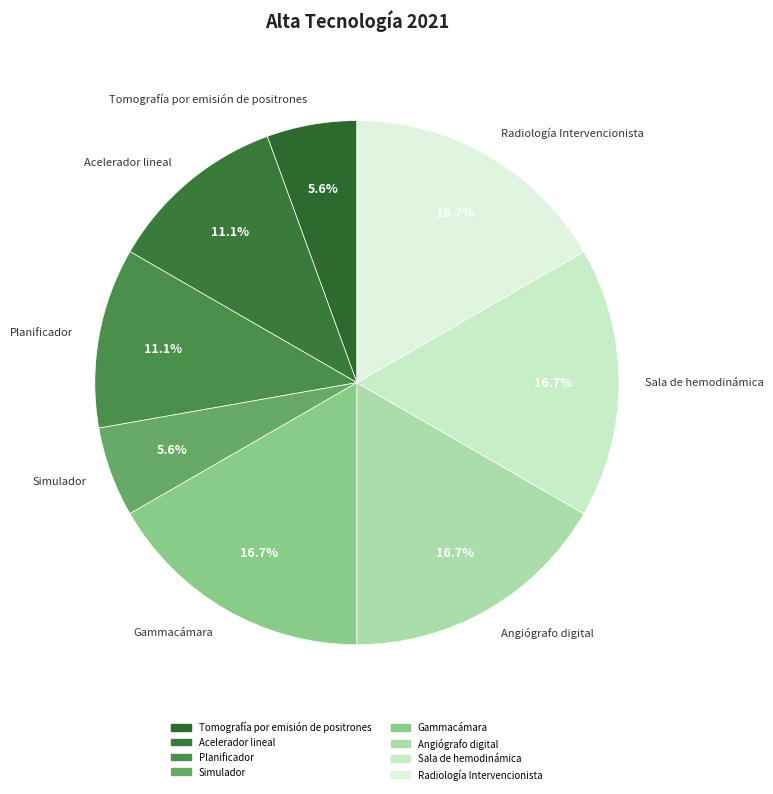

What percentage do Acelerador lineal and Tomografía por emisión de positrones together represent?

16.7%